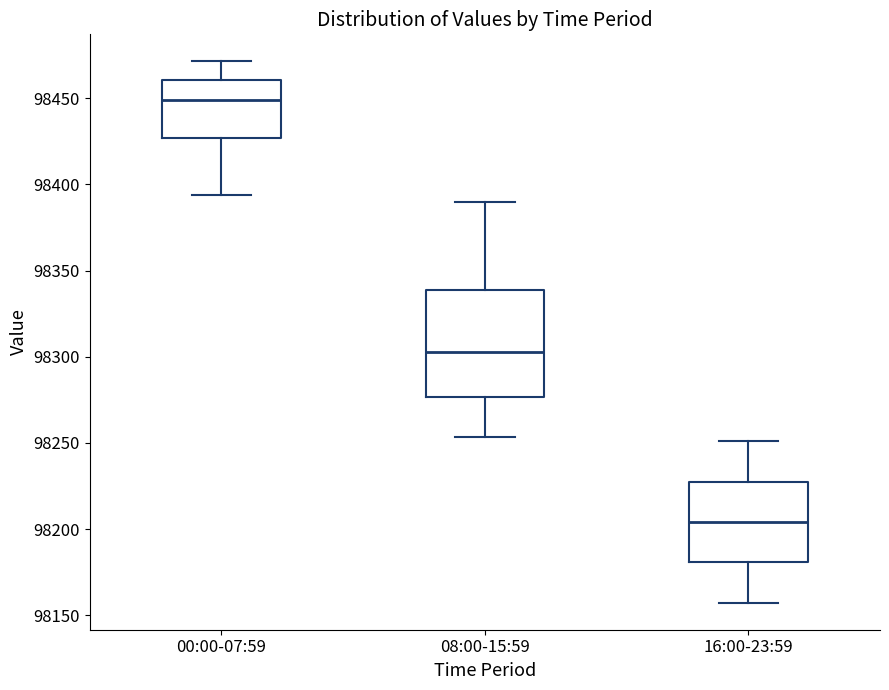

Reading left to right, transcribe this box plot: for each box, give where its median line is, the range the box spans, and where its two whiskers end, as read against the y-axis. The values are not printed on the chart, so give them approximately, as read against the axis.

00:00-07:59: median 98450, box 98425 to 98460, whiskers 98395 to 98470
08:00-15:59: median 98305, box 98275 to 98340, whiskers 98255 to 98390
16:00-23:59: median 98205, box 98180 to 98230, whiskers 98155 to 98250